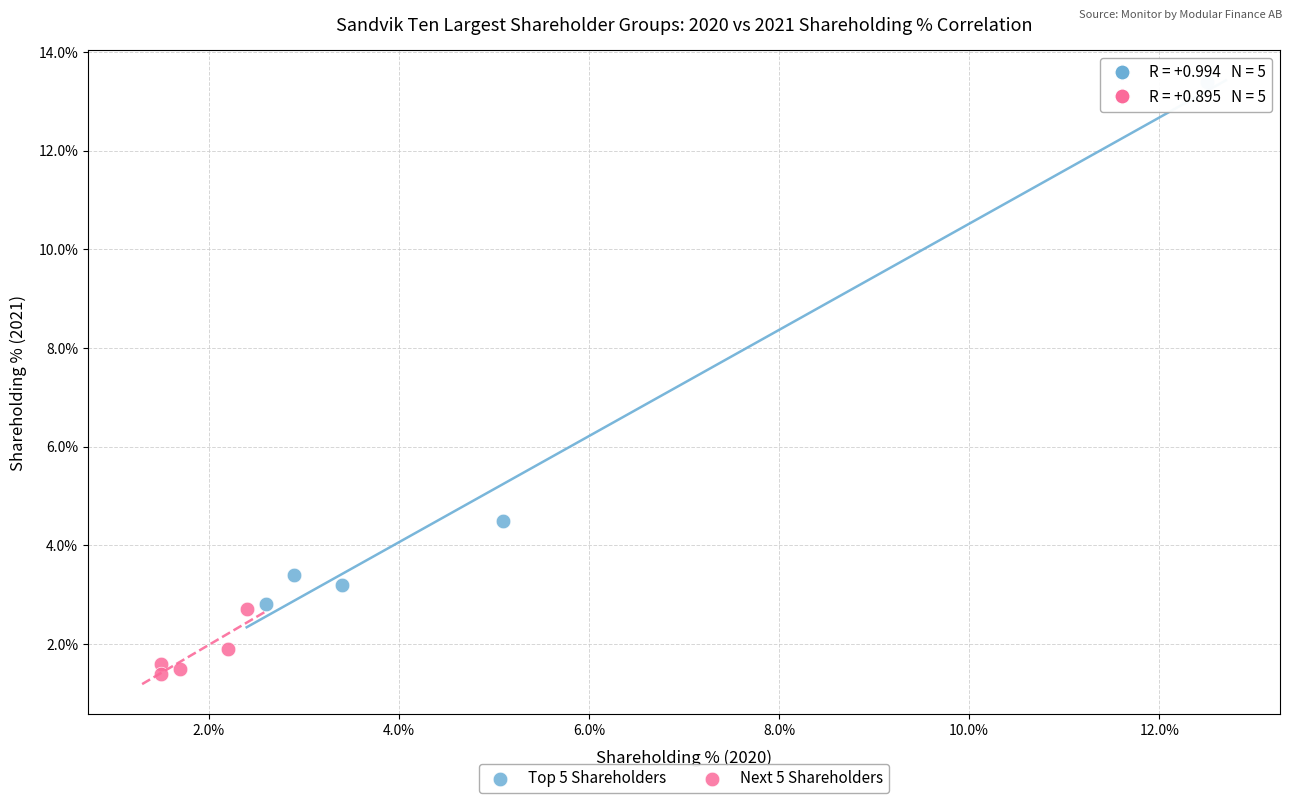

Which series has the largest Y range (max minus min)?

Top 5 Shareholders